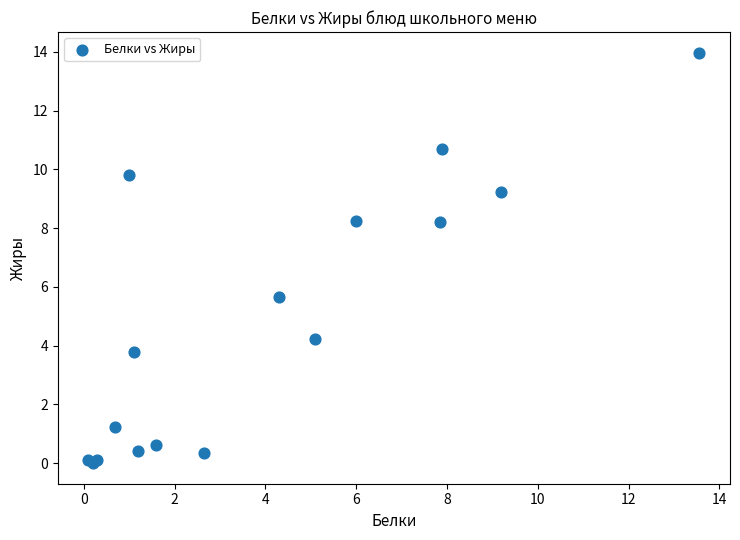

What Y value in the scatter plot is closest to 6?

5.7